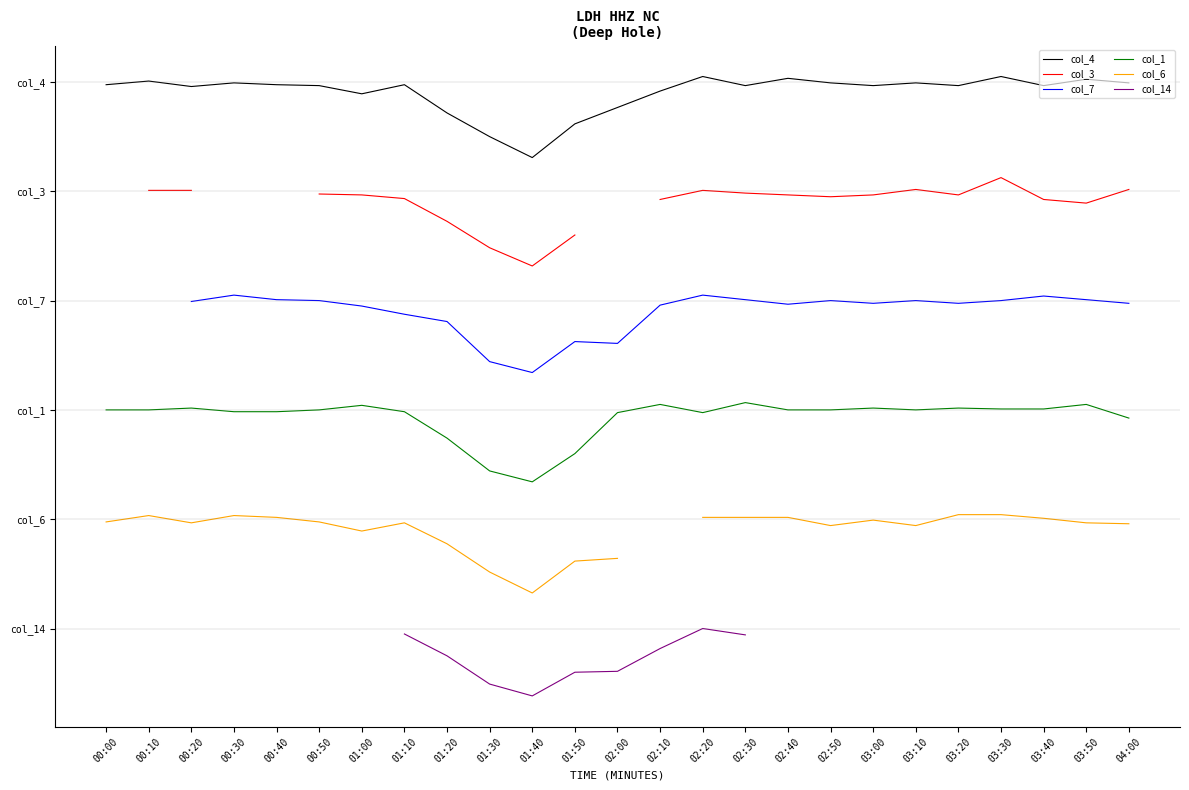

True or false: col_3 and col_1 cross at least once.

False